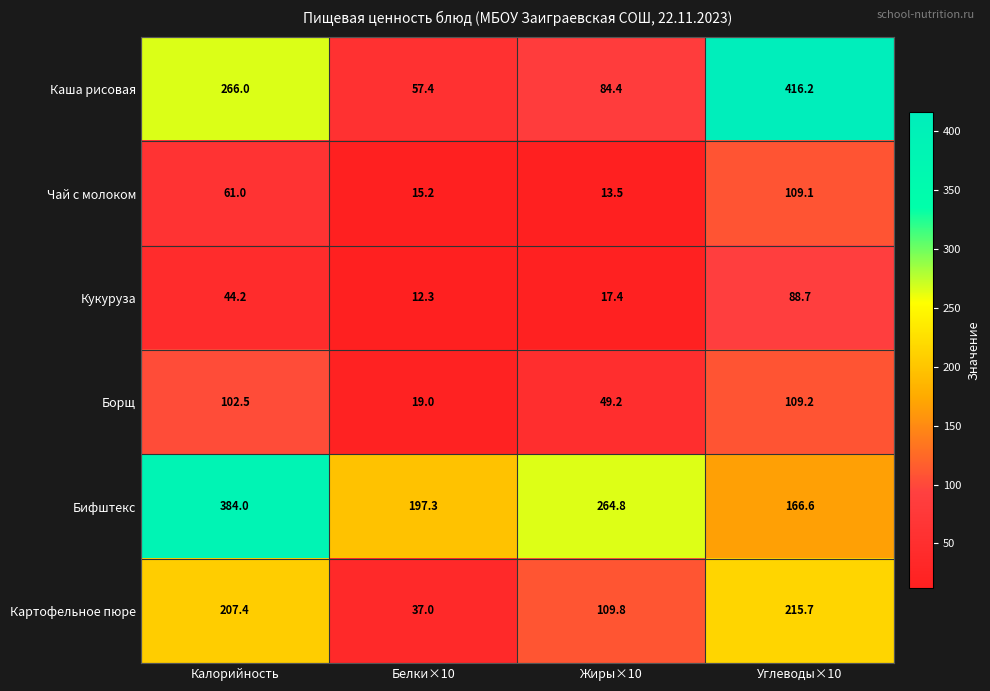

At which label is Борщ closest to 64?

Жиры×10